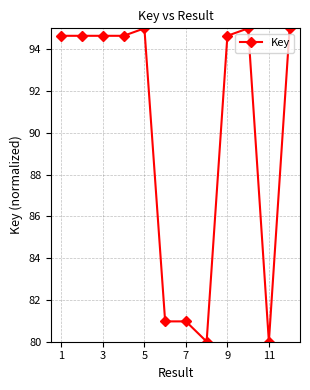

How many lines are shown in the chart?

1